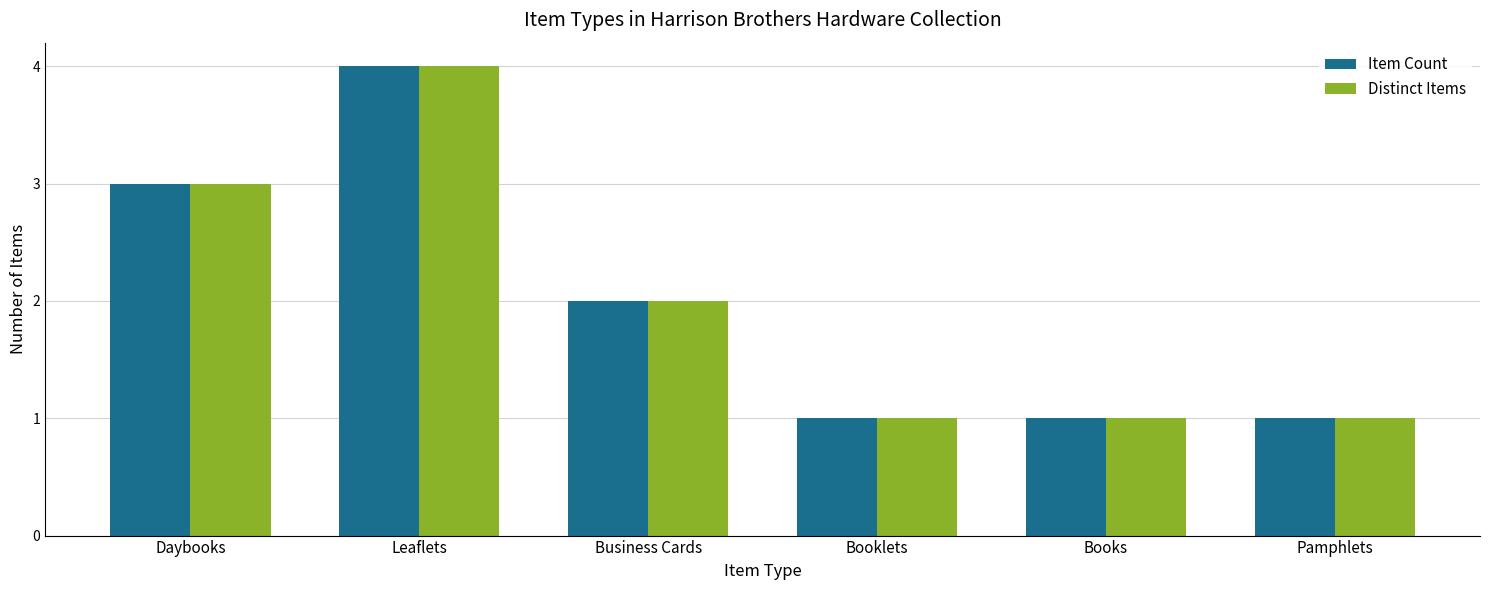

Is it true that Item Count equals 4 at Daybooks?

False